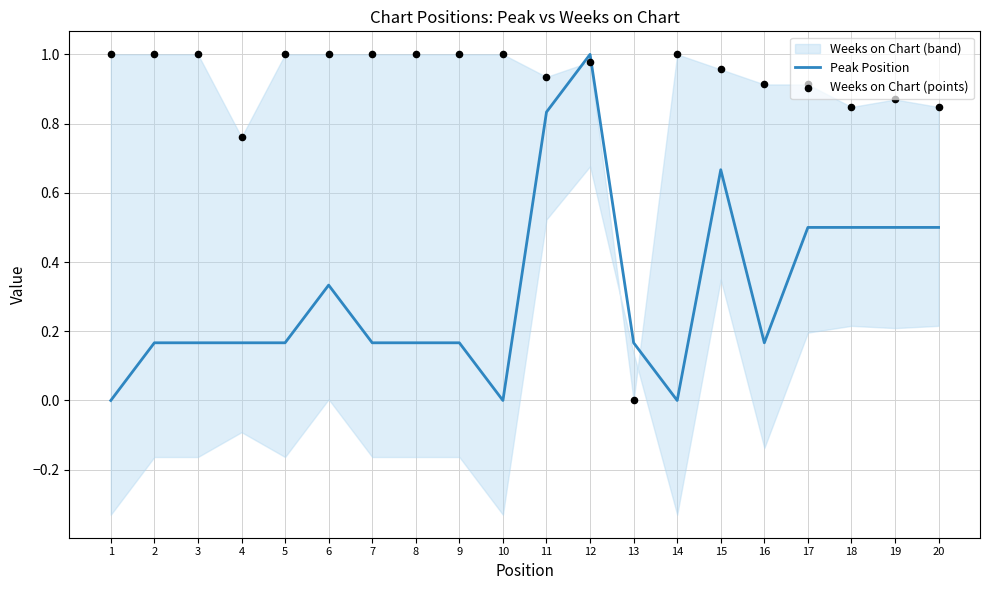

What is the total value across all series at 14?

1.0